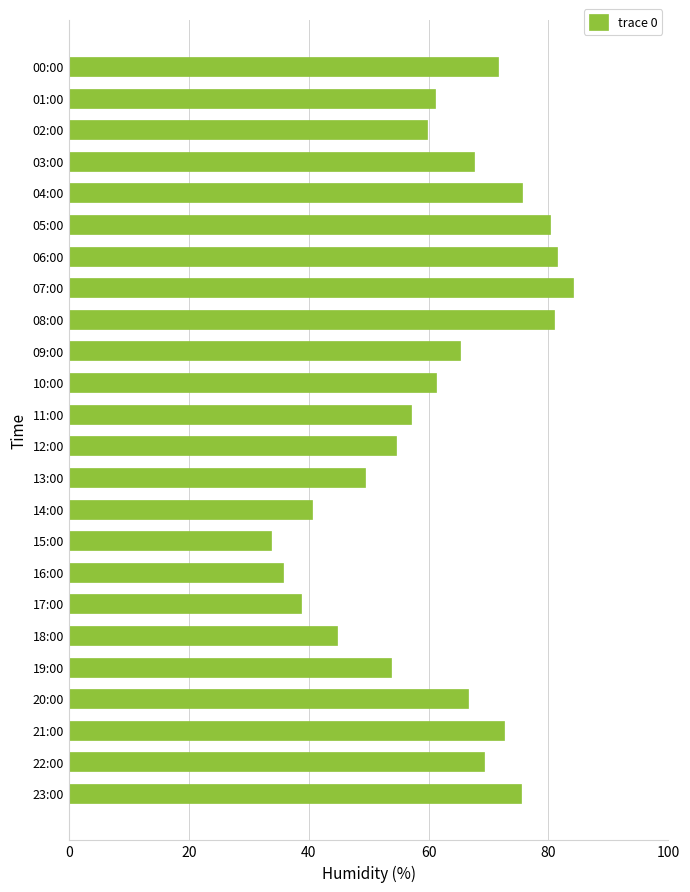

Between 10:00 and 18:00, which is larger?

10:00